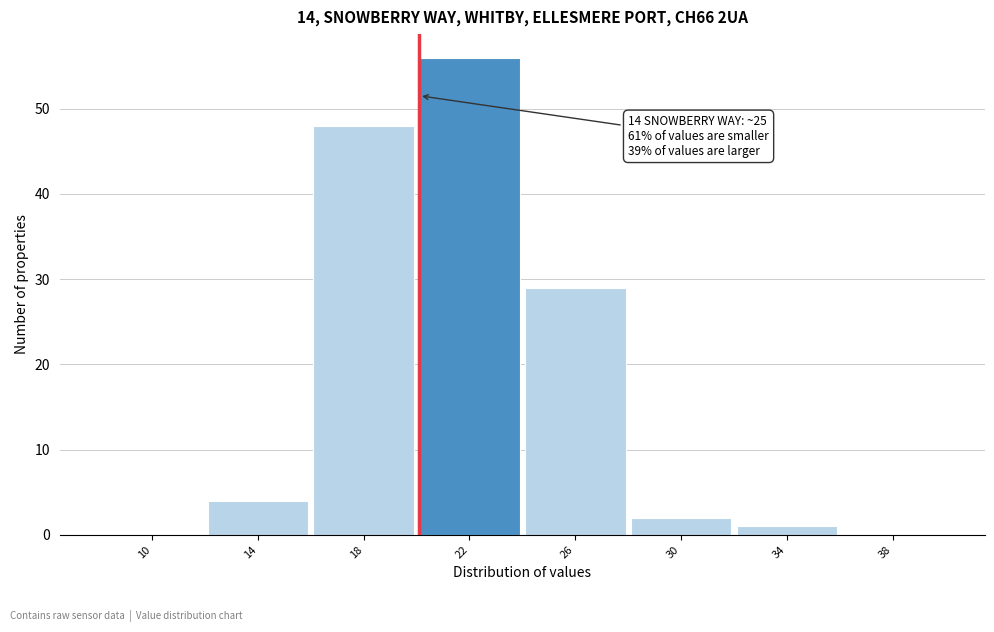

Reading right to left, list all the values displayed in this chart.

38=0	34=1	30=2	26=29	22=56	18=48	14=4	10=0